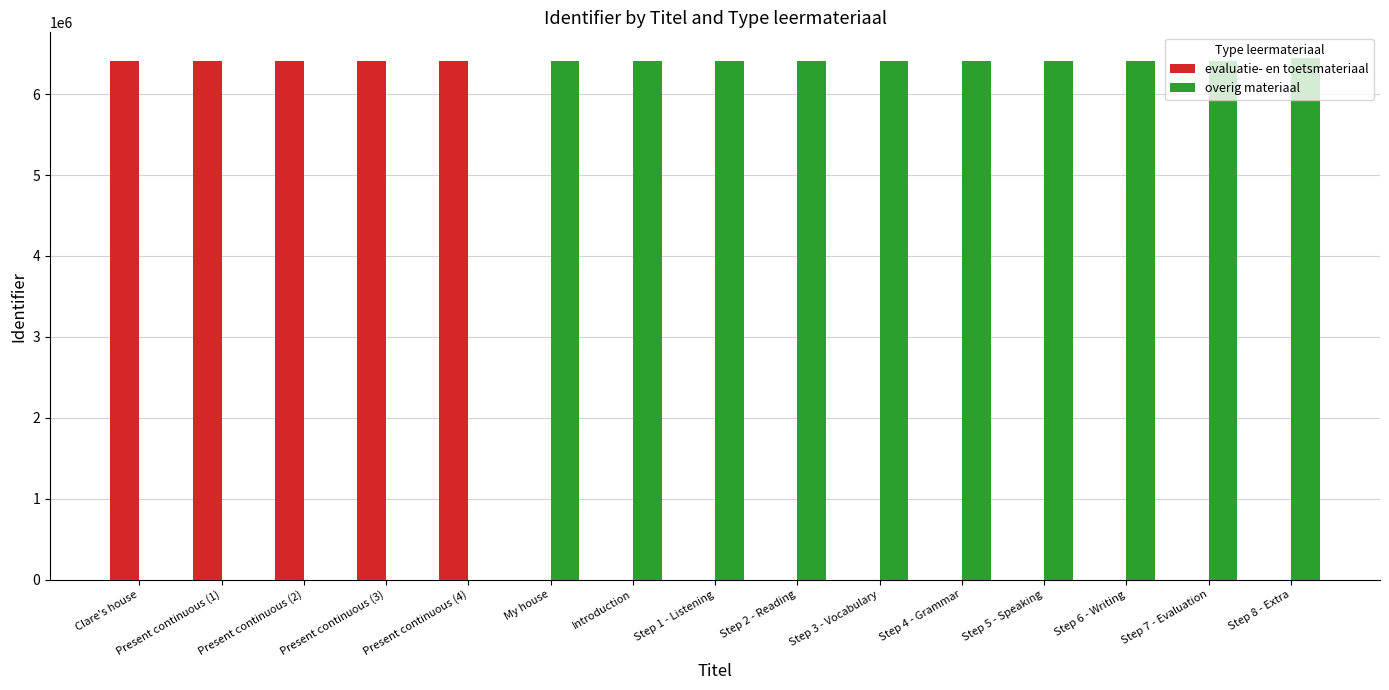

Are the bars grouped side by side (vs. stacked)?

Yes